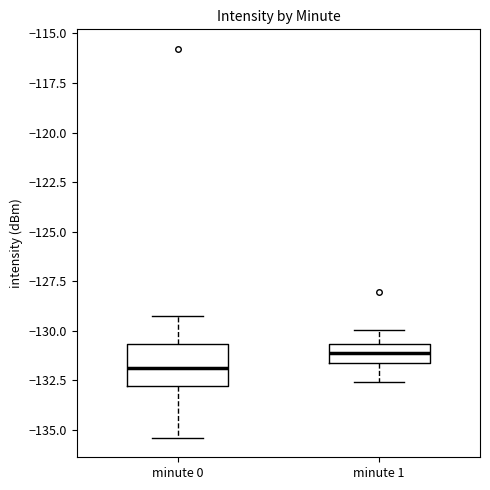

Which box's median line is the lowest?

minute 0